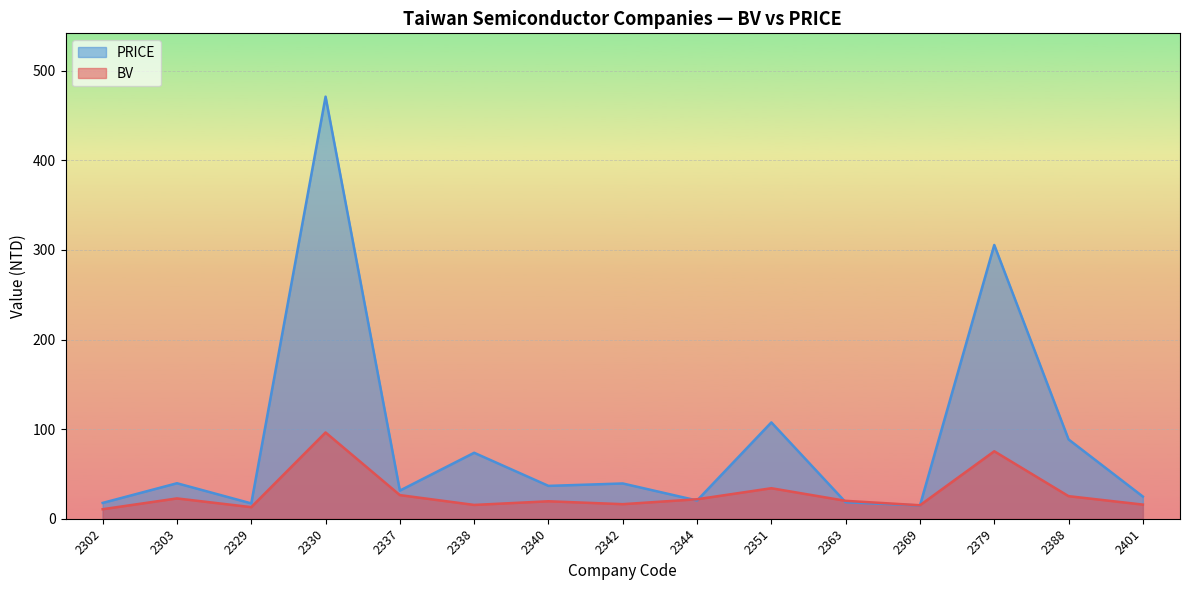

What are all the series names shown in the legend?

PRICE, BV